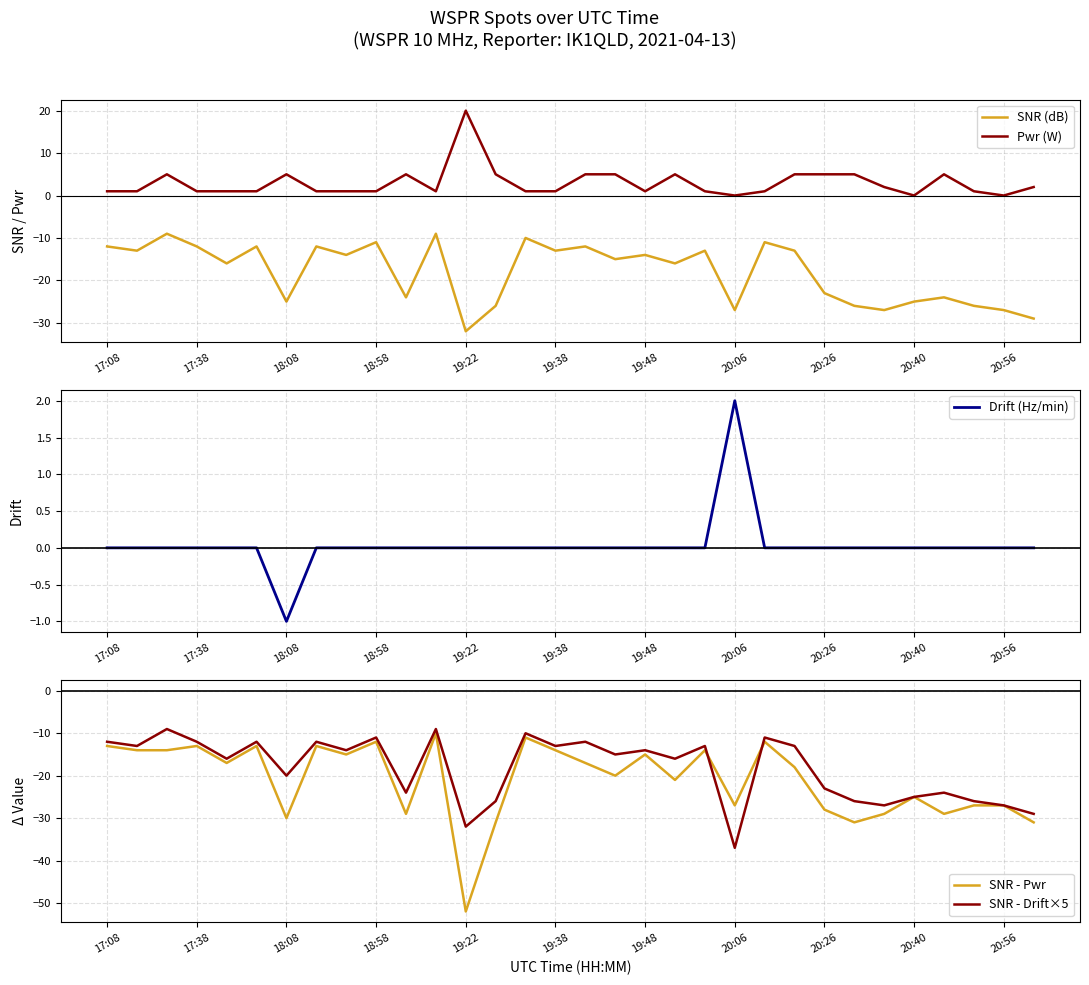

Where is SNR - Pwr nearest to the value -31?

13